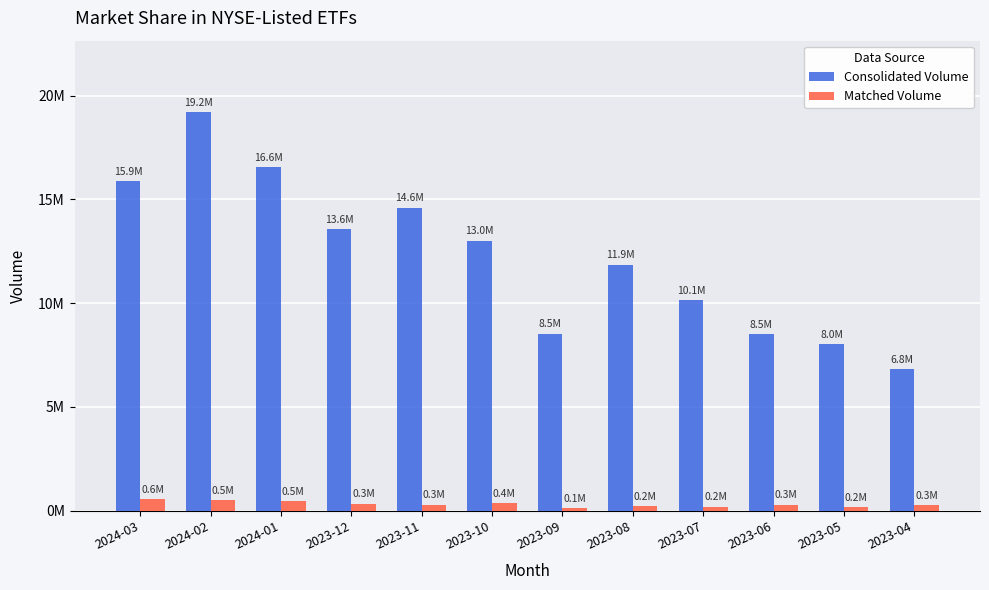

Are the bars grouped side by side (vs. stacked)?

Yes